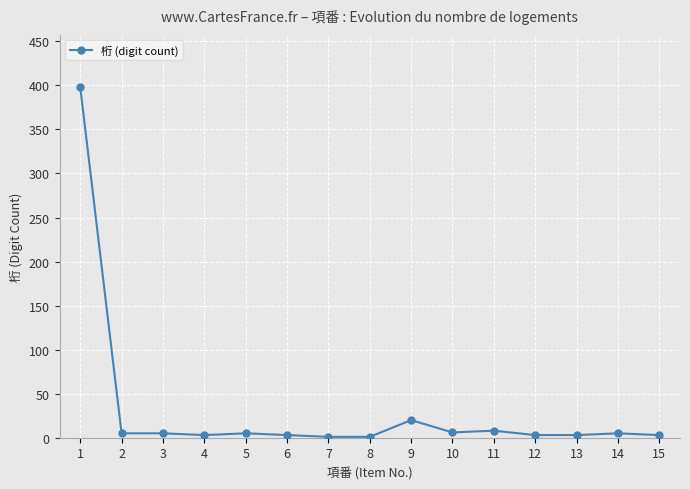

How many lines are shown in the chart?

1